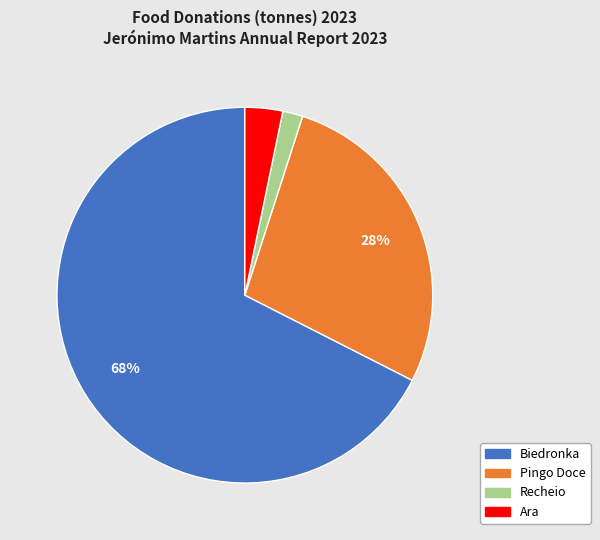

Which category has the biggest portion of the pie?

Biedronka